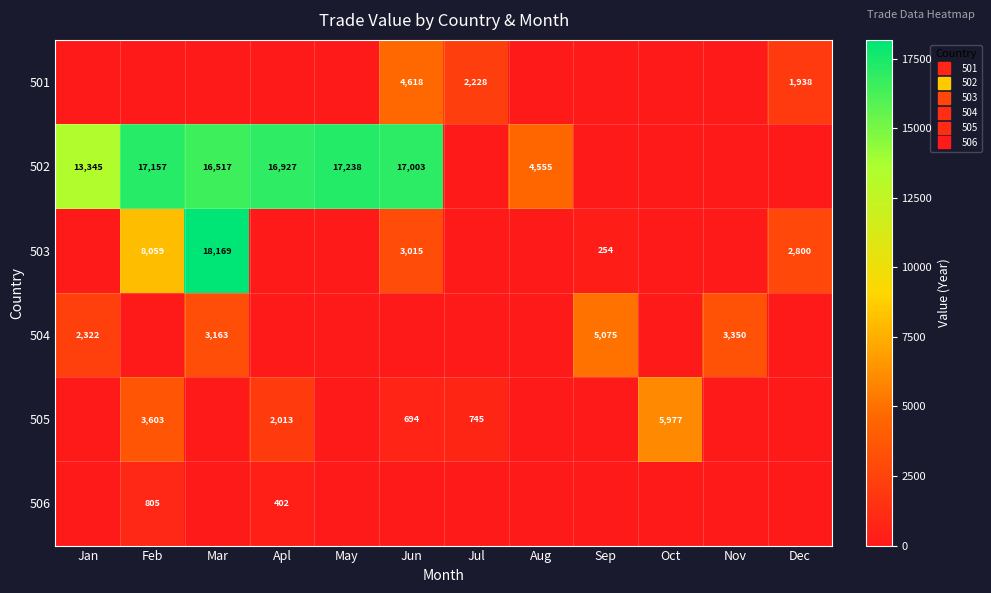

True or false: 502 has a value of 17003 at Jun.

True